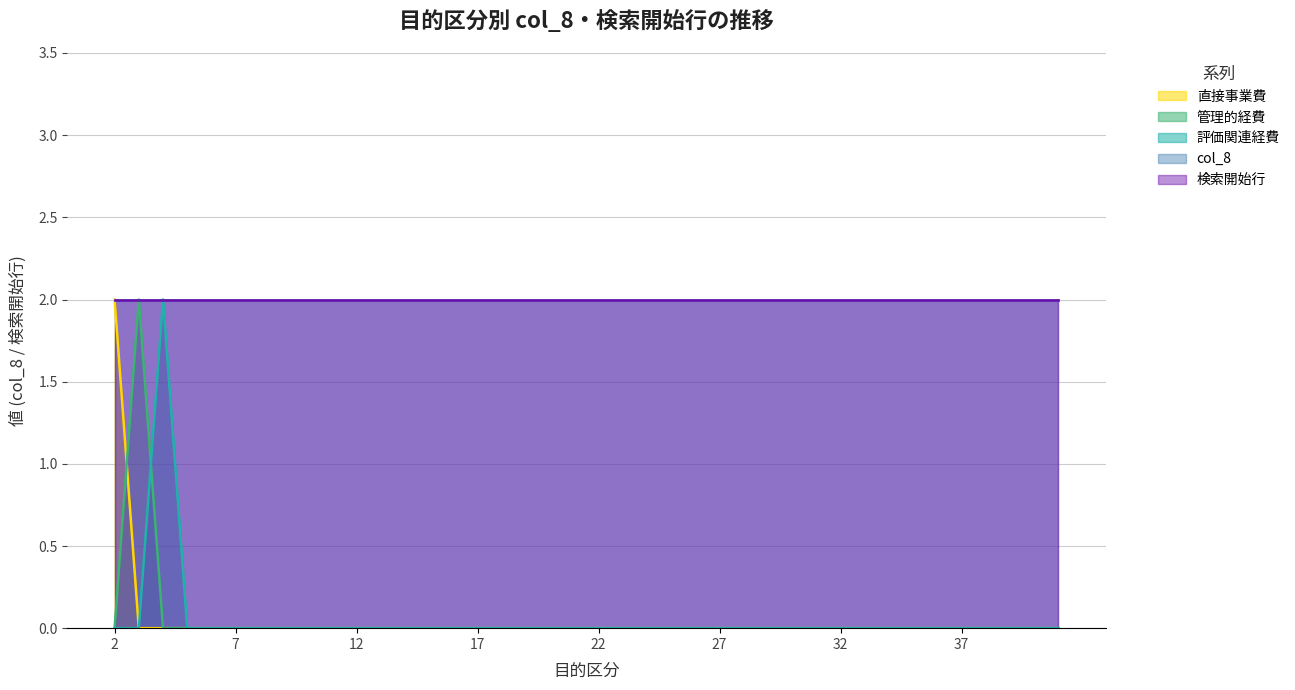

Does the chart display data point markers on the line(s)?

No